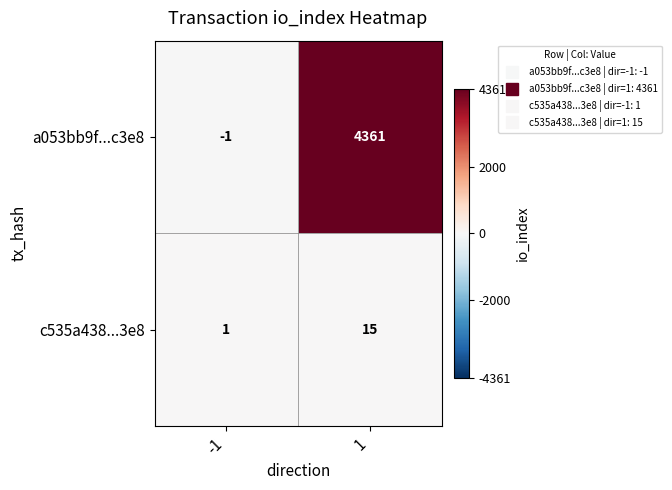

What is the difference between the a053bb9f...c3e8 values at 1 and -1?

4362